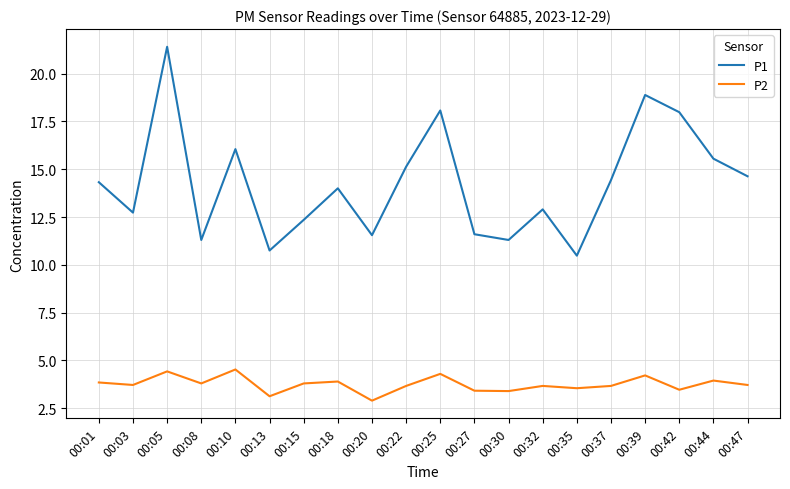

What is the difference between the maximum and minimum values in the P1 series?

10.9